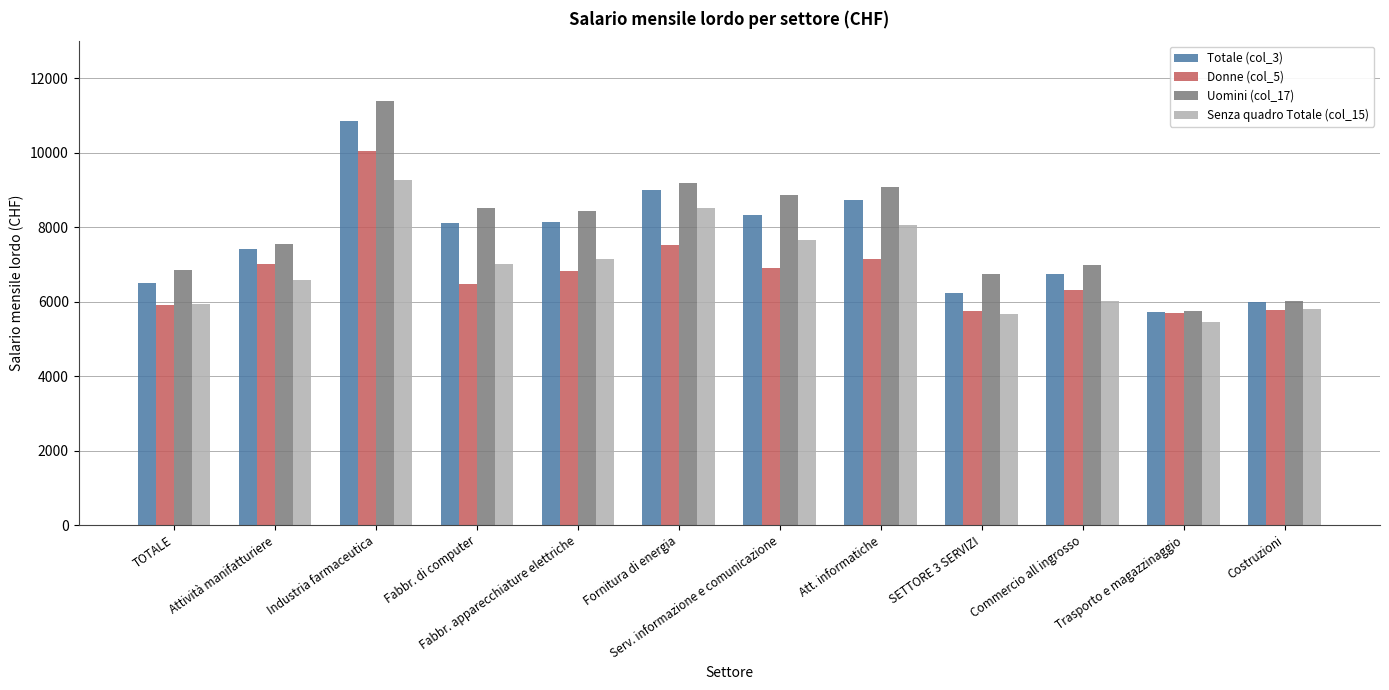

What position from the left is Costruzioni?

12